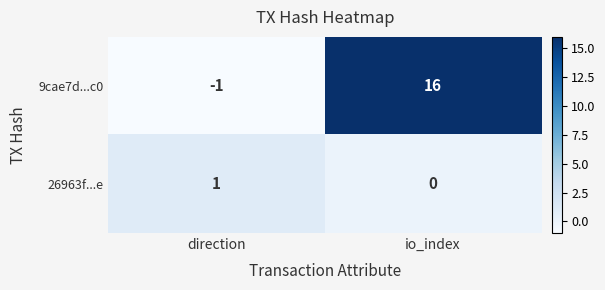

Reading left to right, list all the values displayed in this chart.

9cae7d...c0: direction=-1	io_index=16
26963f...e: direction=1	io_index=0